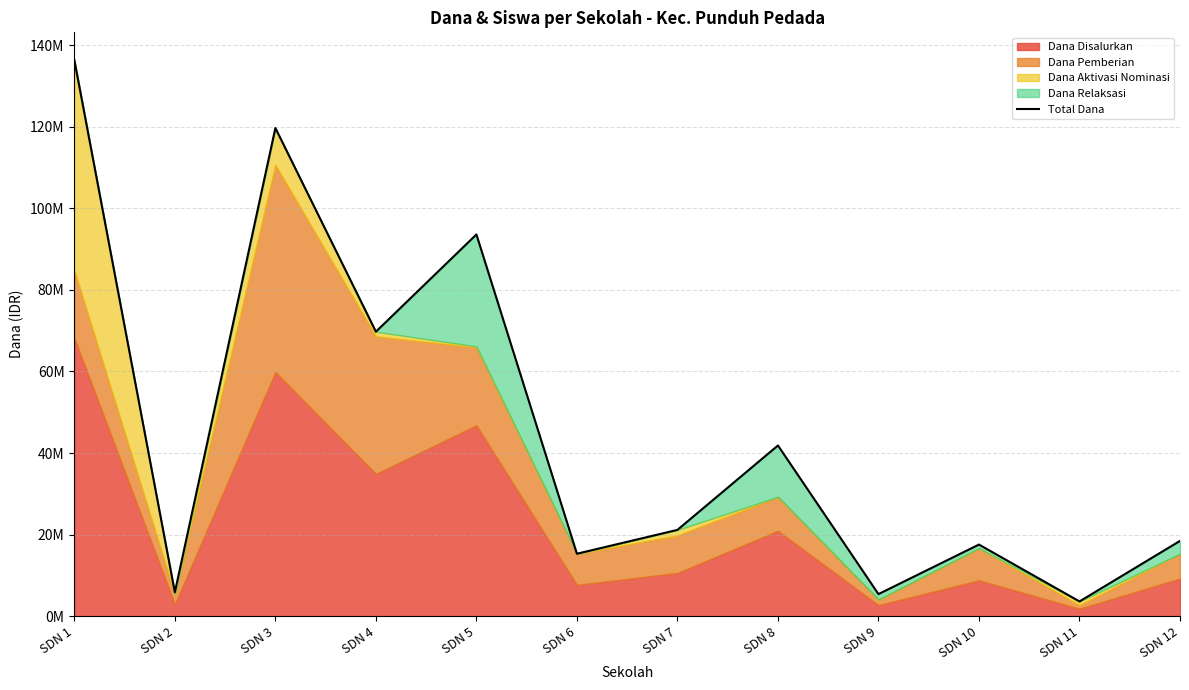

What is the maximum value shown in the chart?

136350000